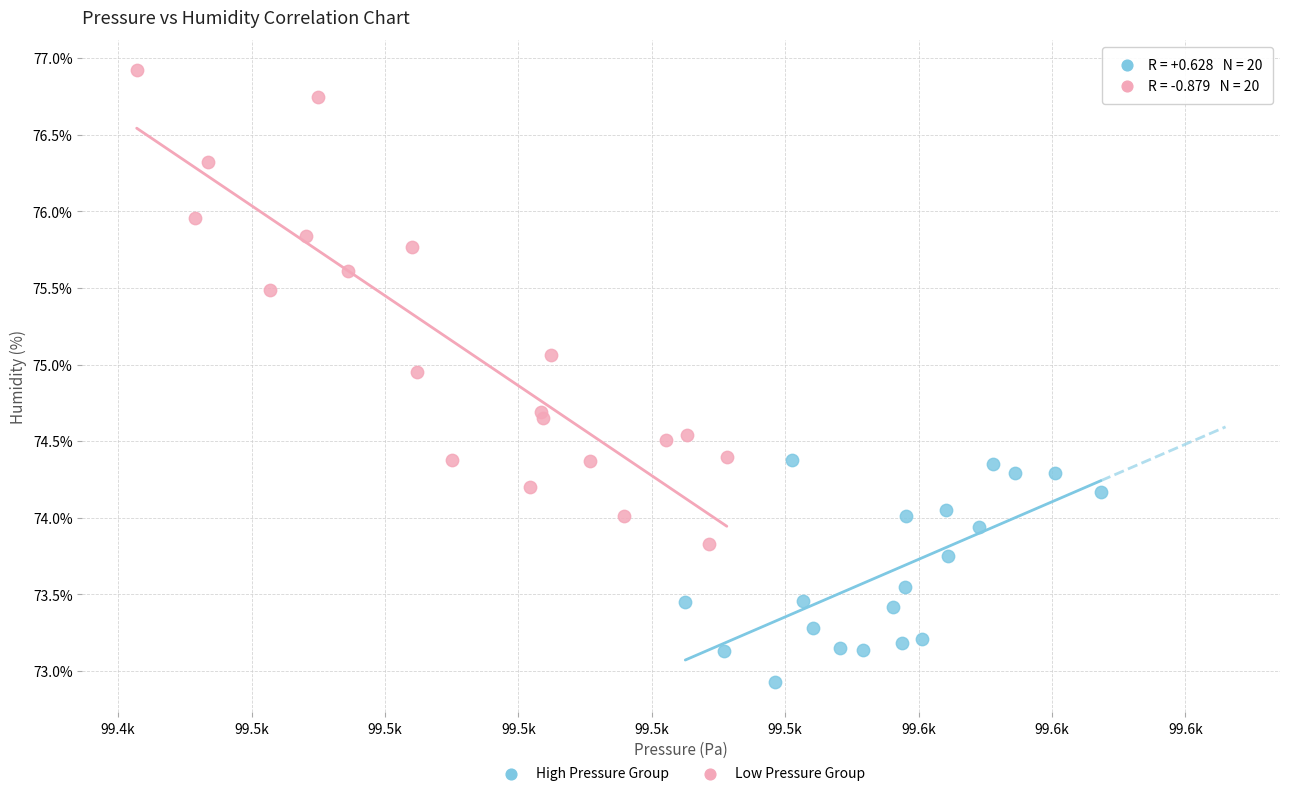

Which series reaches the minimum Y coordinate?

High Pressure Group